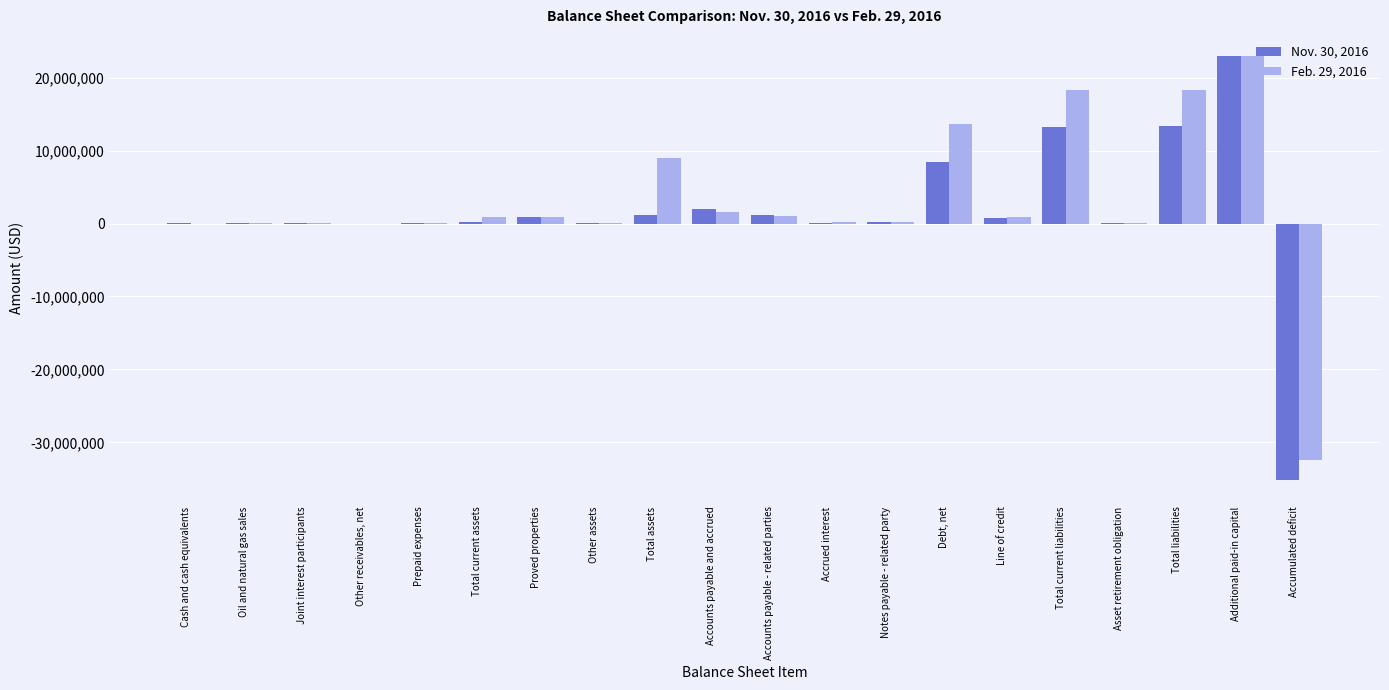

Is the value of Nov. 30, 2016 at Cash and cash equivalents greater than the value of Feb. 29, 2016 at Accumulated deficit?

Yes